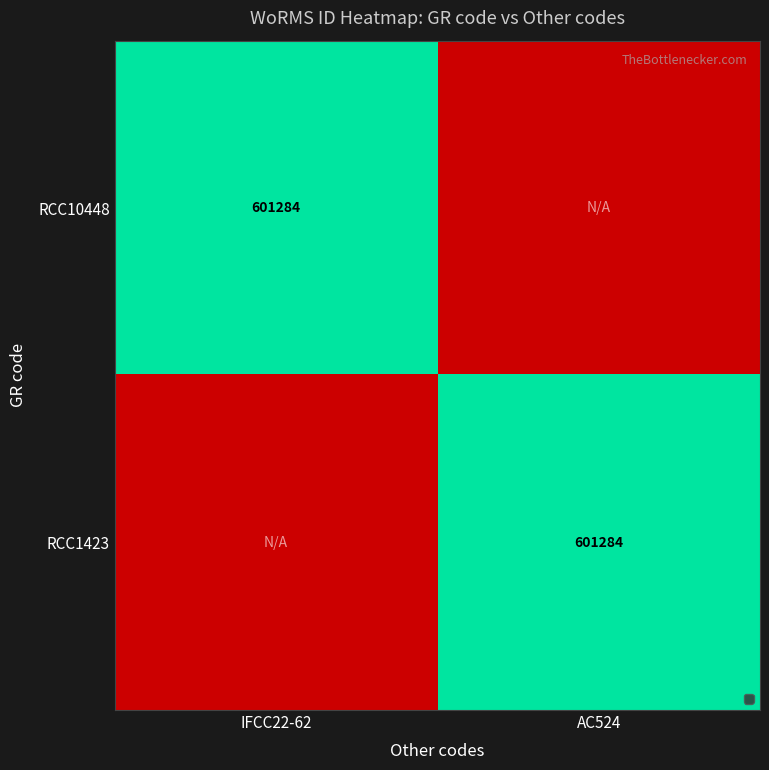

Is it true that RCC10448 equals 1017965 at IFCC22-62?

False